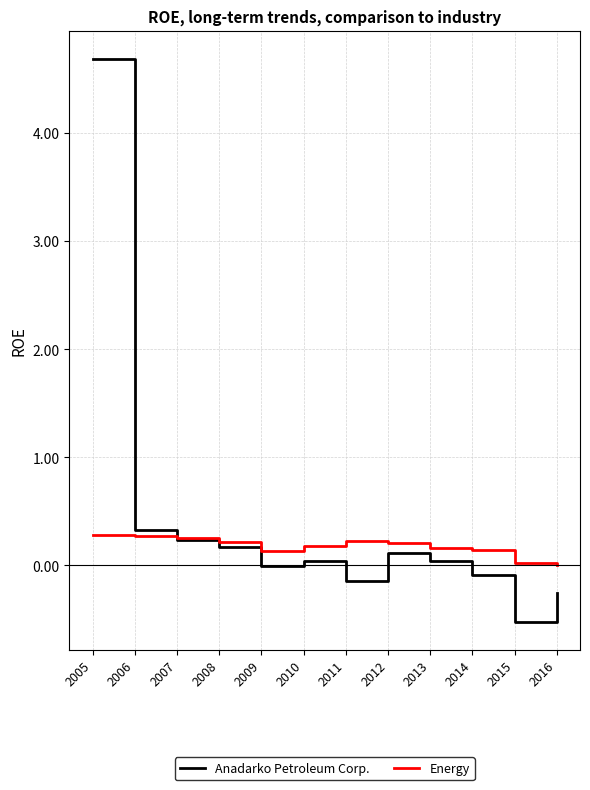

What is the maximum value shown in the chart?

4.7